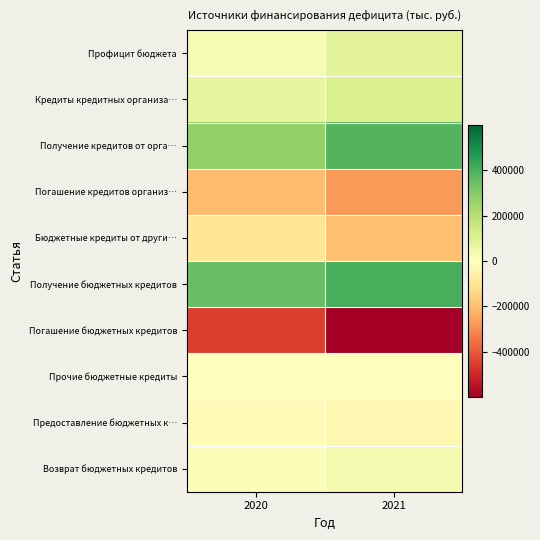

Which series has the largest total across all categories?

Получение бюджетных кредитов